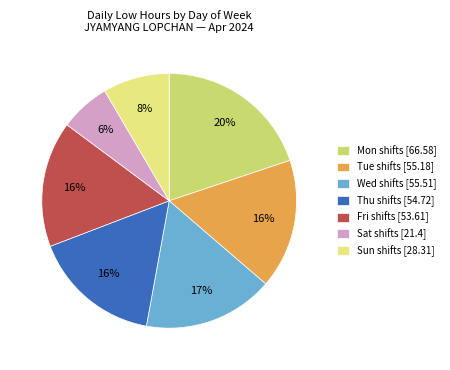

Is there a majority slice in this chart?

No